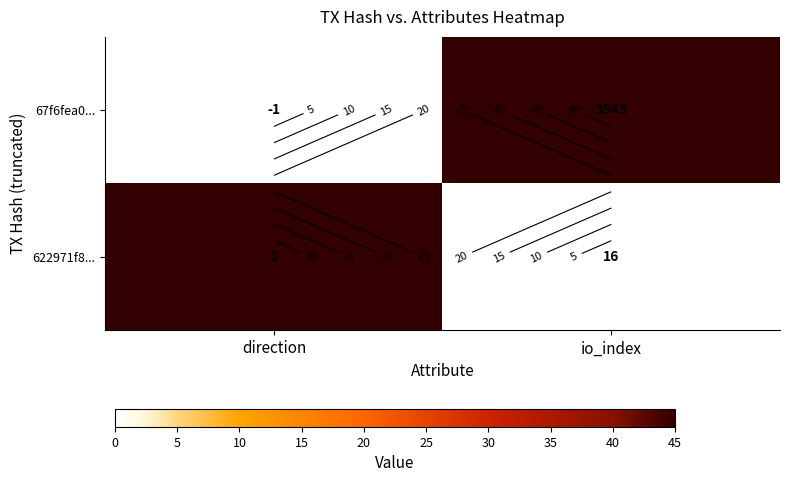

Is it true that 67f6fea0... equals 45 at io_index?

True